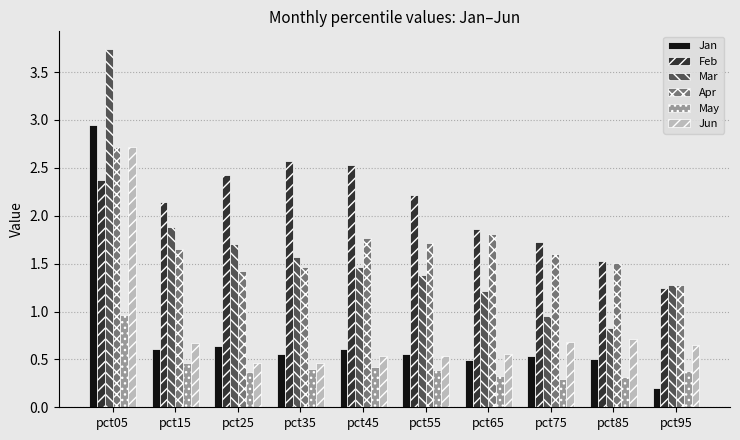

Are the bars grouped side by side (vs. stacked)?

Yes